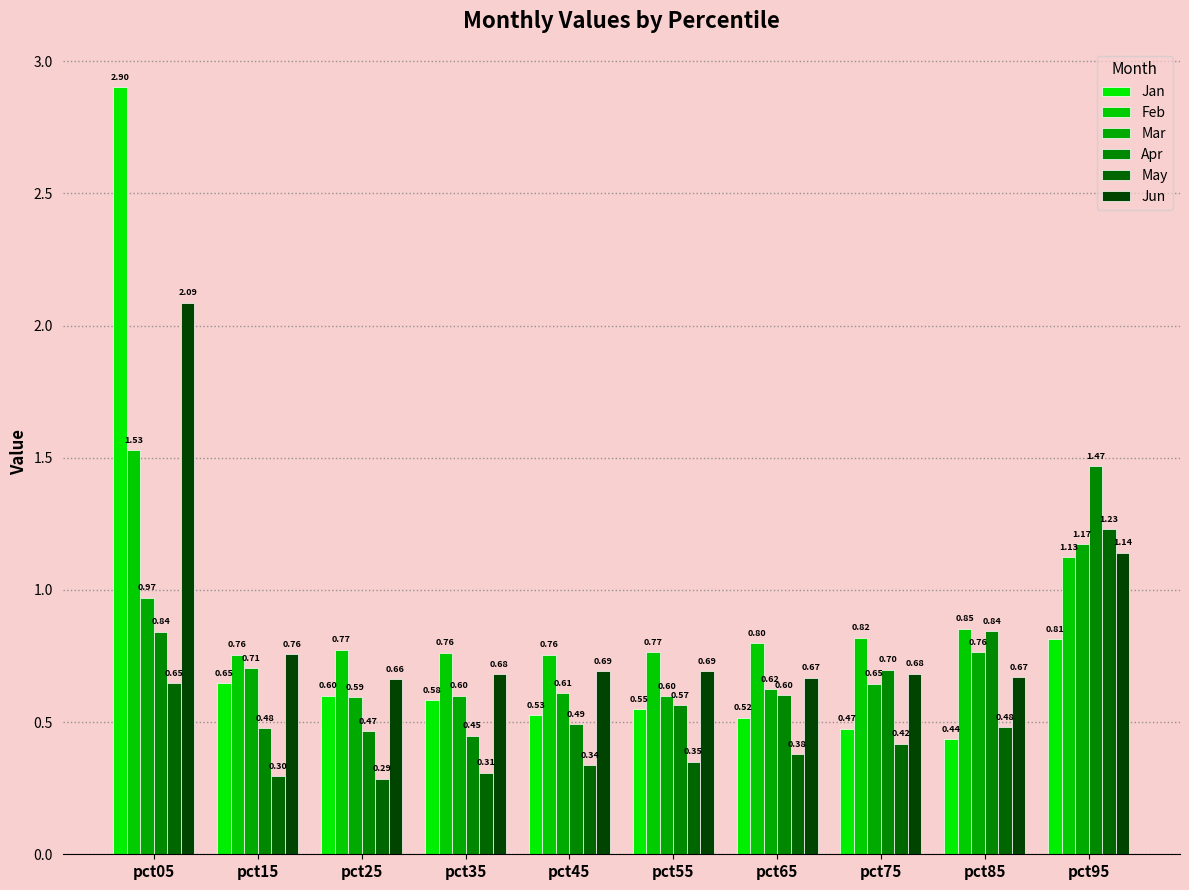

What value does the Jan series have at pct55?

0.5